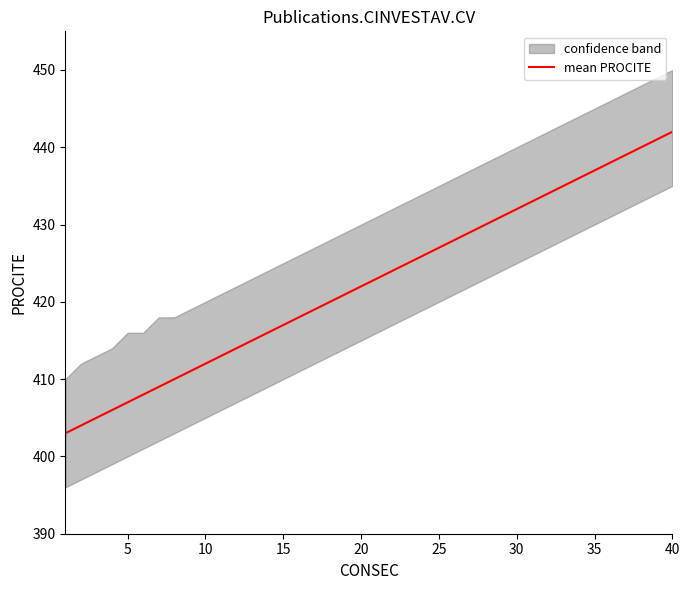

How many data points are less than 423?

20